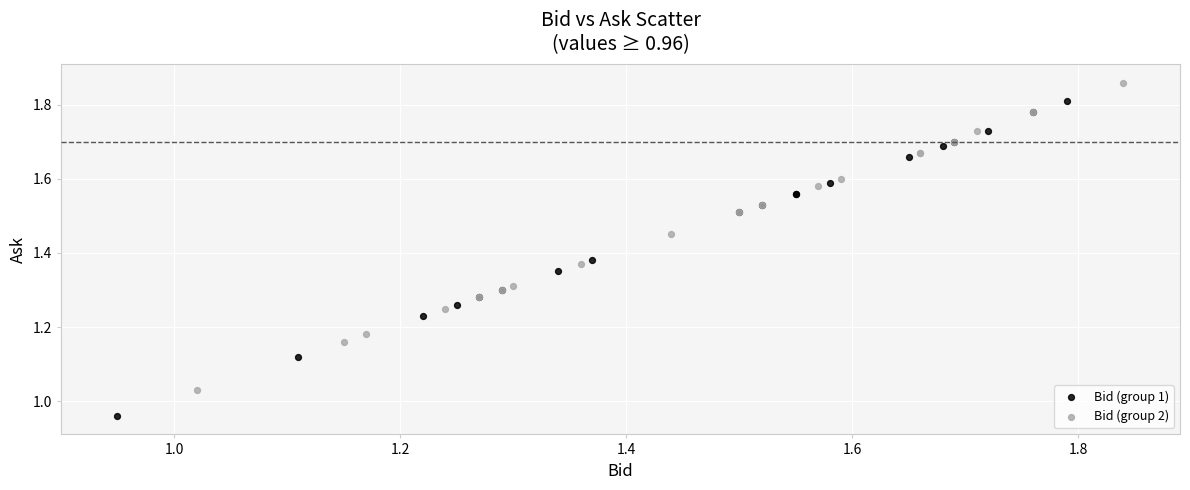

Which series reaches the maximum Y coordinate?

Bid (group 2)